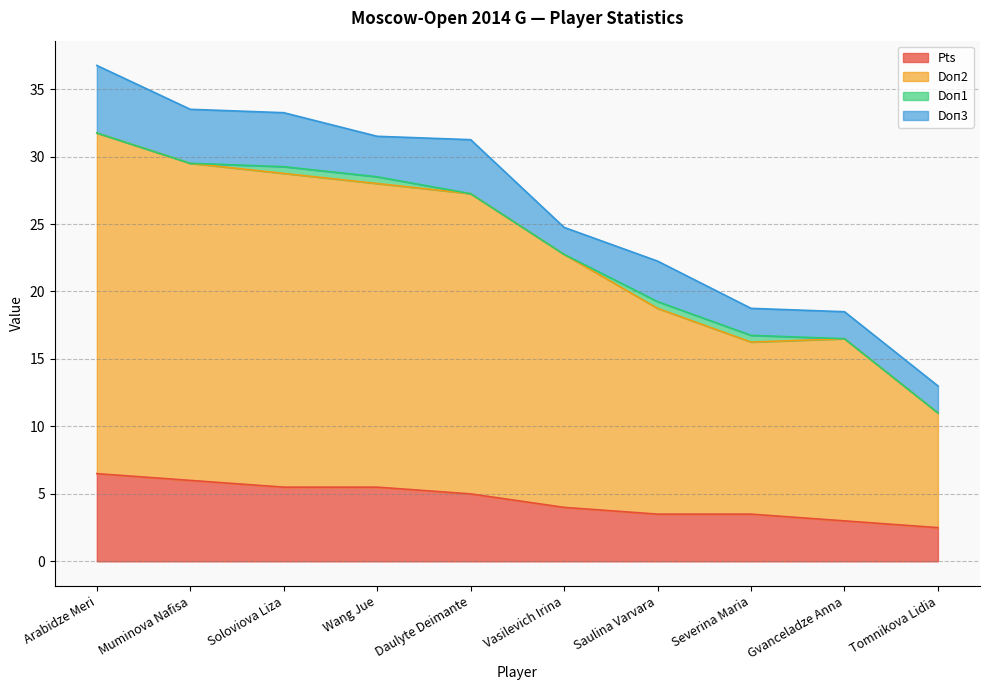

At which label does Pts first exceed 5?

Arabidze Meri